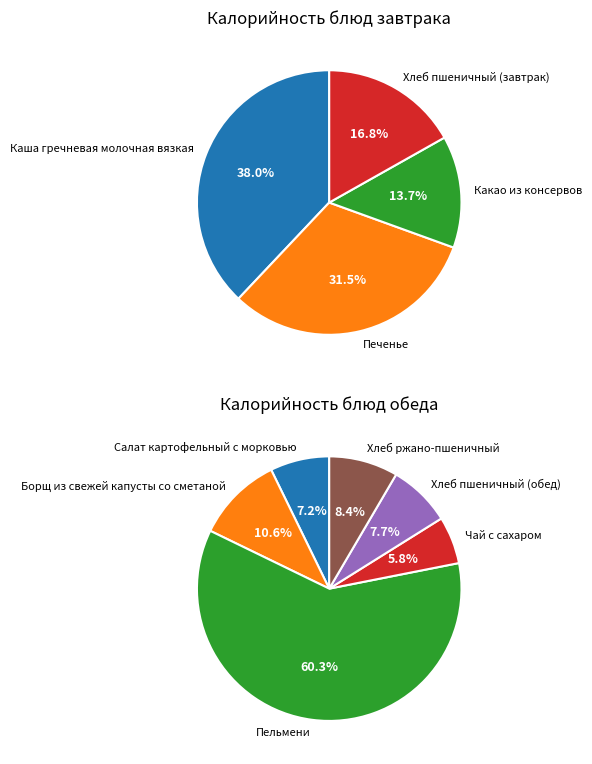

What is the change in value from Каша гречневая молочная вязкая to Печенье?

-45.0